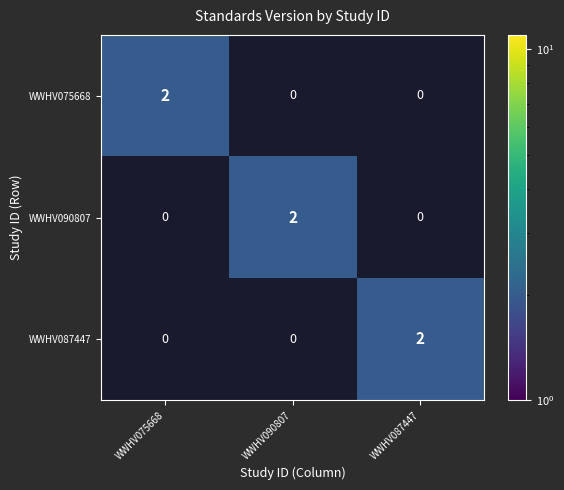

Count the number of categories in the chart.

3